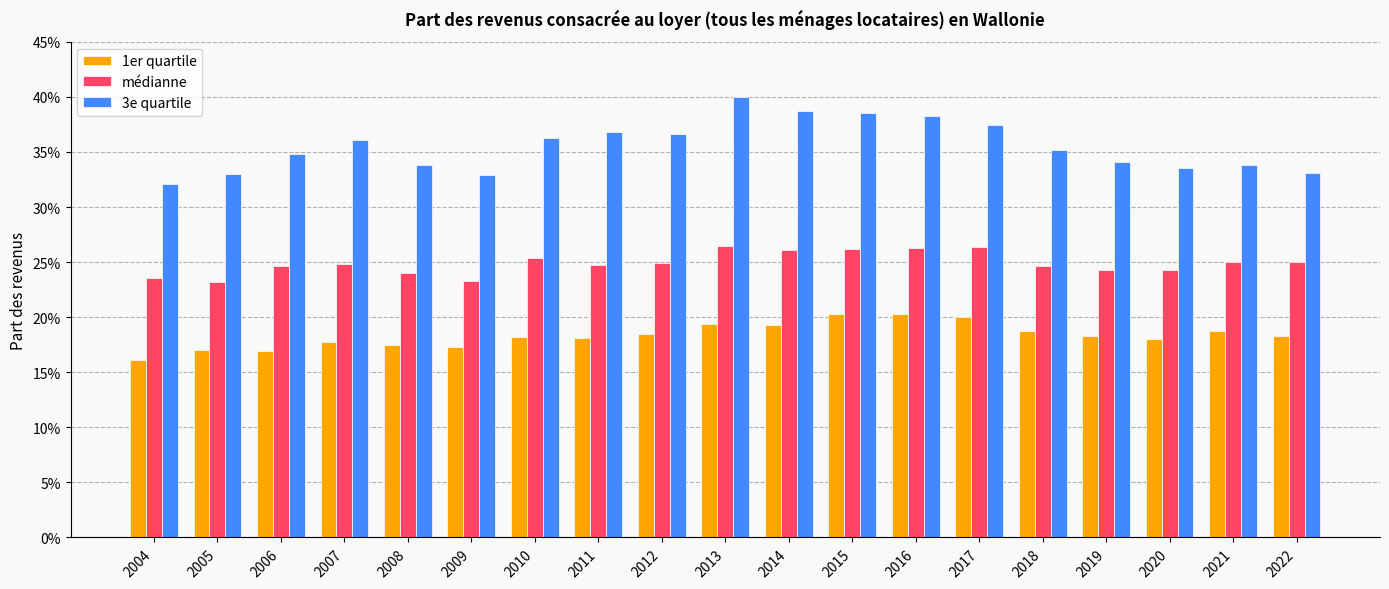

What are all the series names shown in the legend?

1er quartile, médianne, 3e quartile